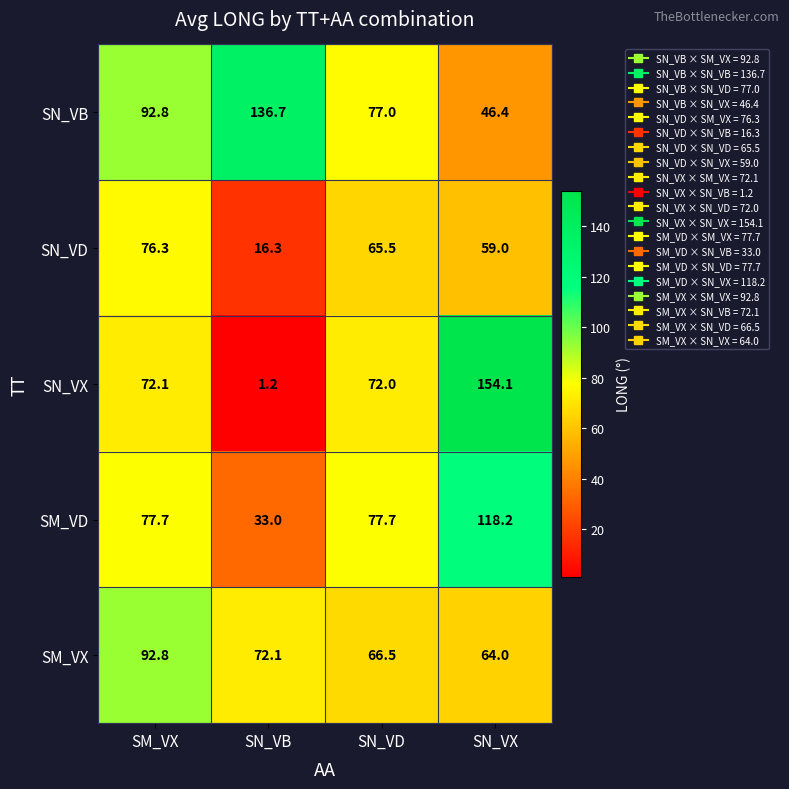

Which category has the highest value across all series?

SN_VX